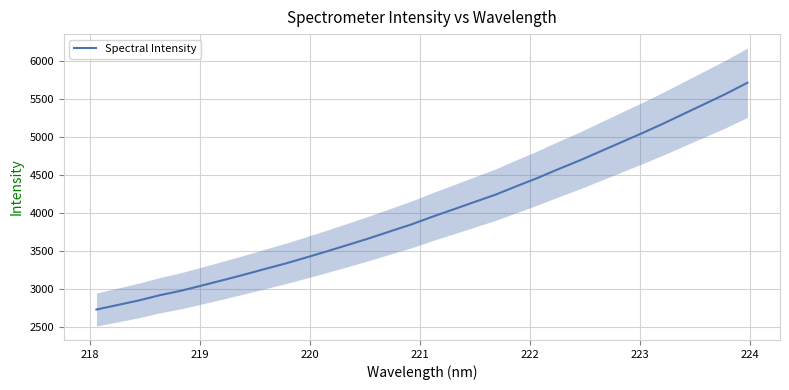

Reading right to left, list all the values displayed in this chart.

5717.3	5574.5	5442.8	5311.7	5180.1	5054.5	4934.0	4812.9	4692.2	4579.4	4462.5	4353.6	4242.4	4145.7	4048.2	3952.3	3850.4	3760.4	3668.7	3582.4	3497.3	3415.0	3334.4	3260.9	3185.3	3113.2	3042.6	2973.7	2915.3	2846.1	2786.6	2727.5